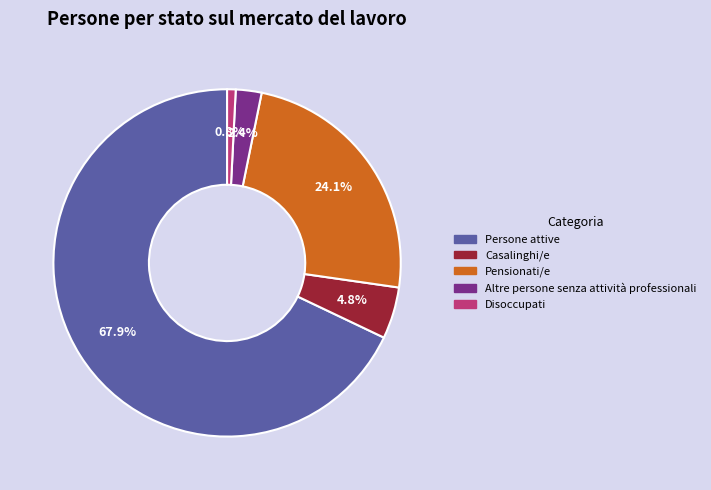

Which category accounts for the majority?

Persone attive